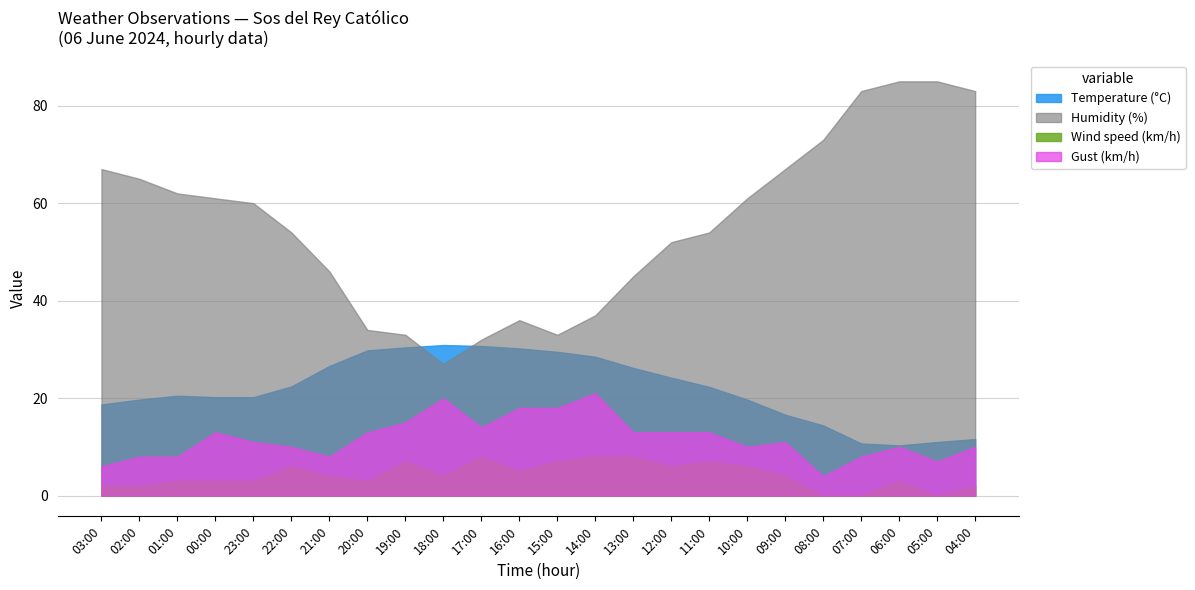

Which series ends up on top after the final intersection of Temperature (°C) and Humidity (%)?

Humidity (%)